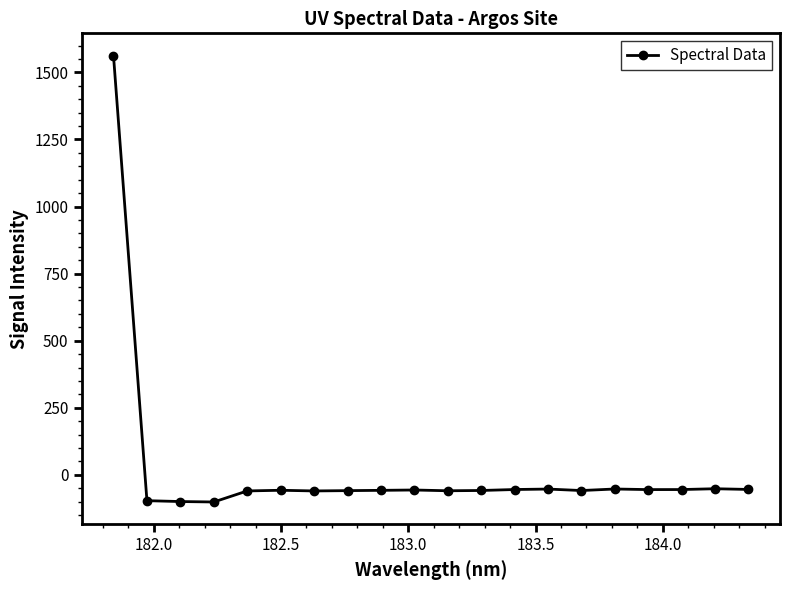

True or false: there are more than 2 points higher than both neighbors.

True